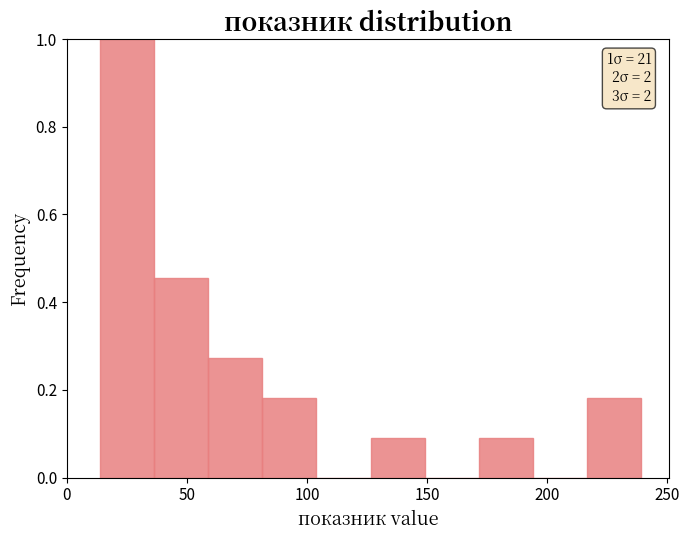

Which range on the x-axis has the tallest bar?

14.0 to 36.5